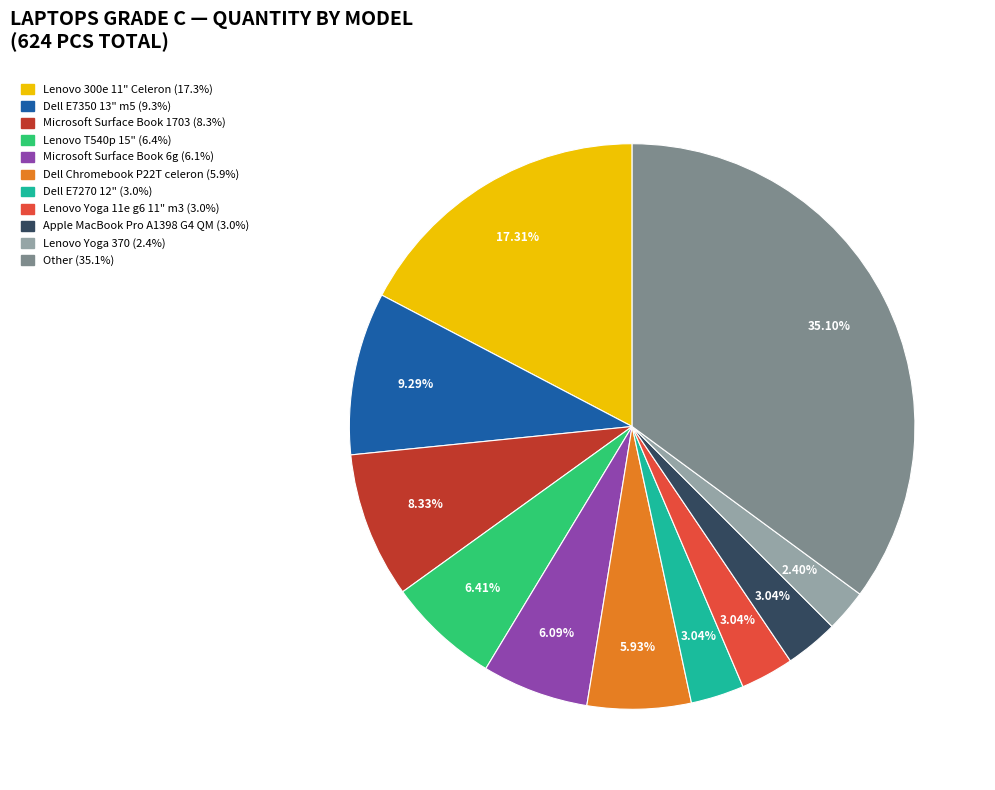

How much of the chart is everything except Dell Chromebook P22T celeron?

94.1%